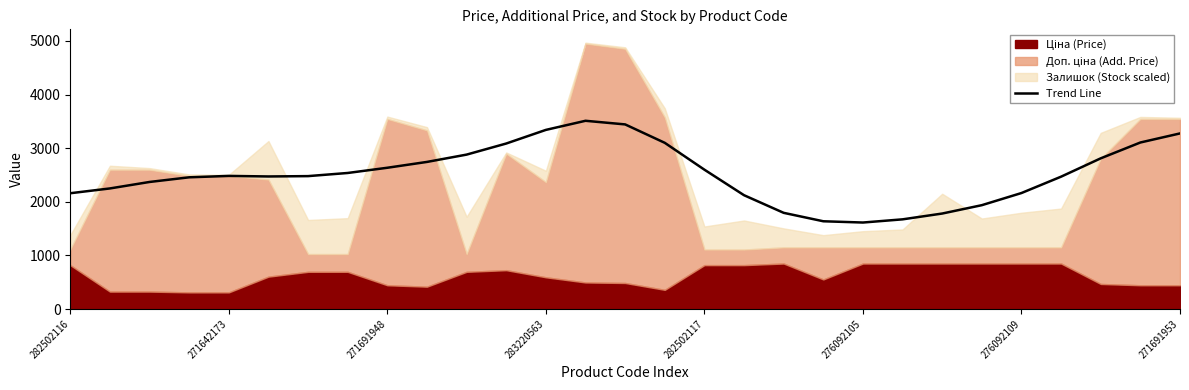

What is the average value?

2514.7